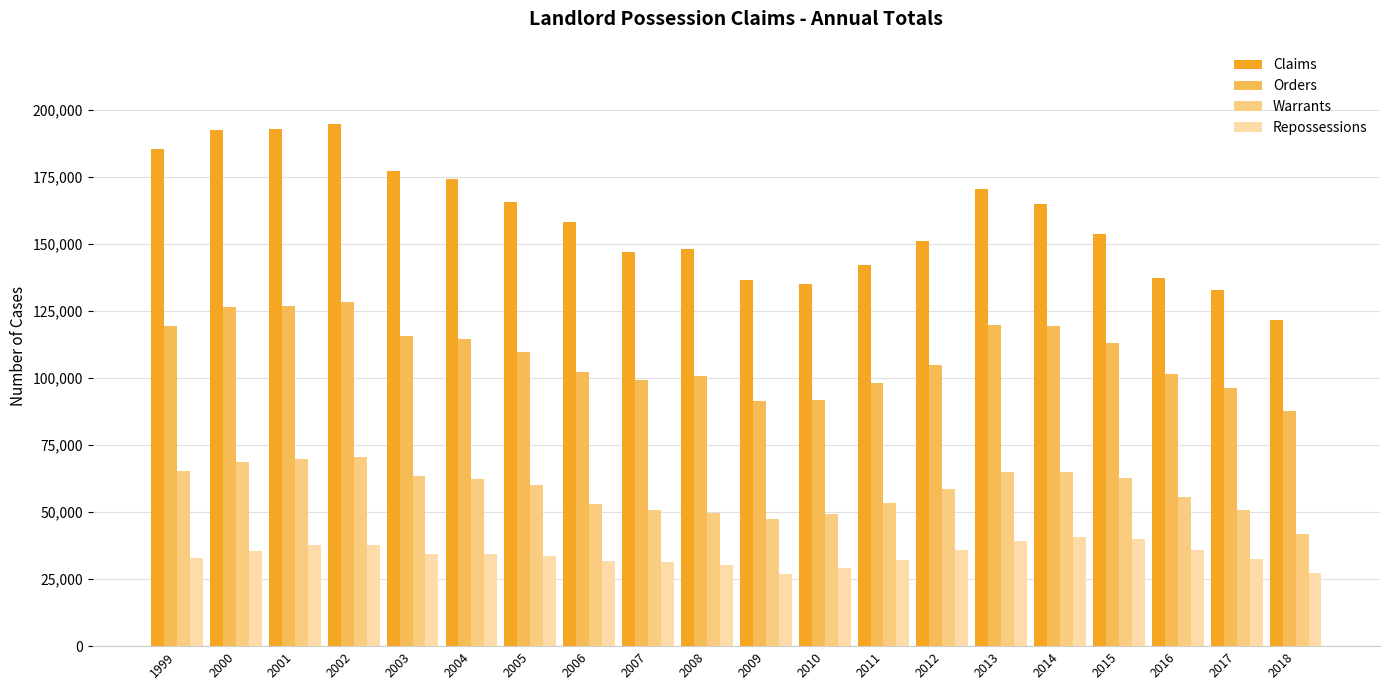

Is it true that Orders equals 193534 at 2002?

False